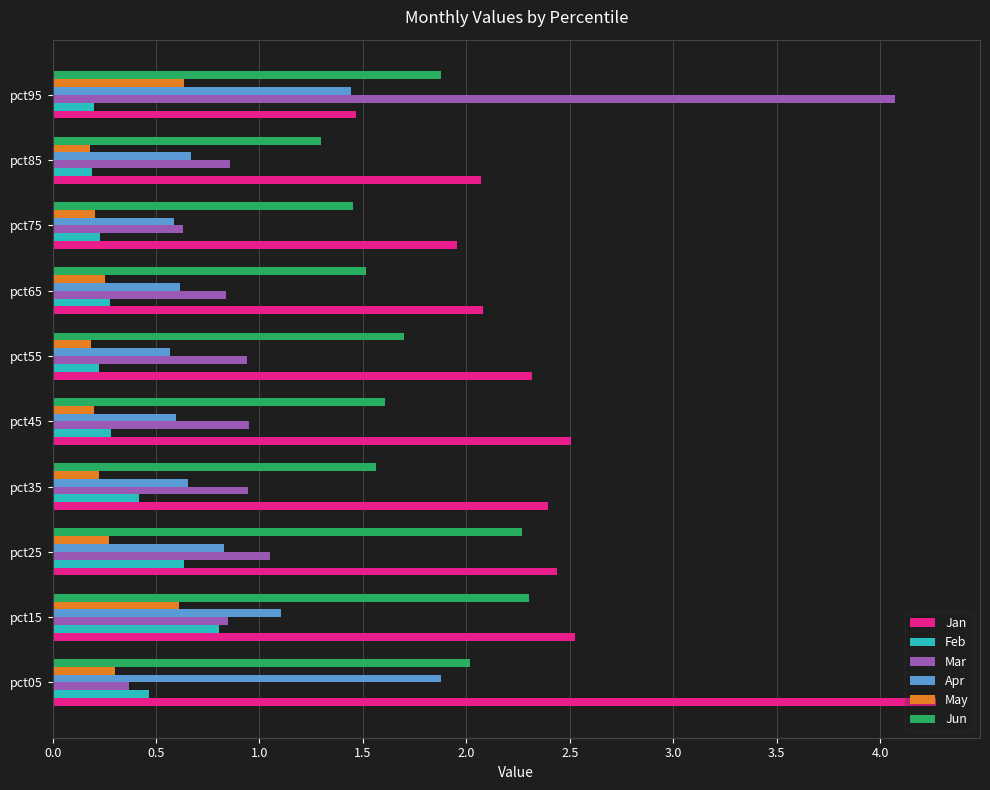

At how many categories does at least one series exceed 4?

2